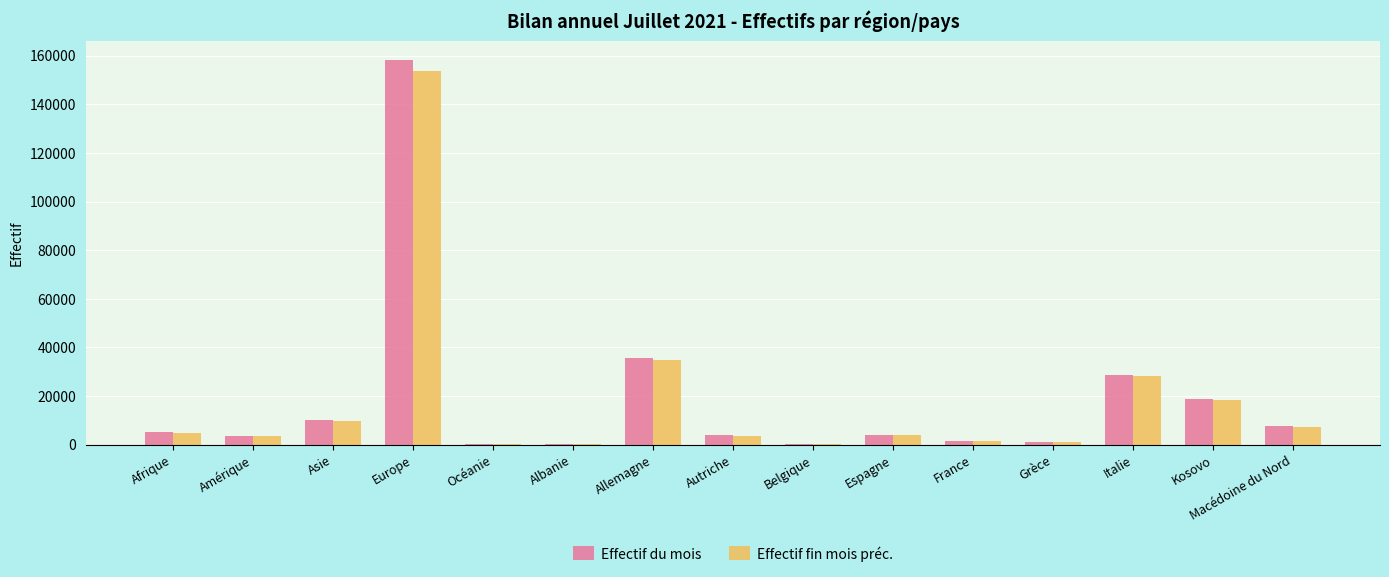

Where does the Effectif fin mois préc. series first go above 3871?

Afrique